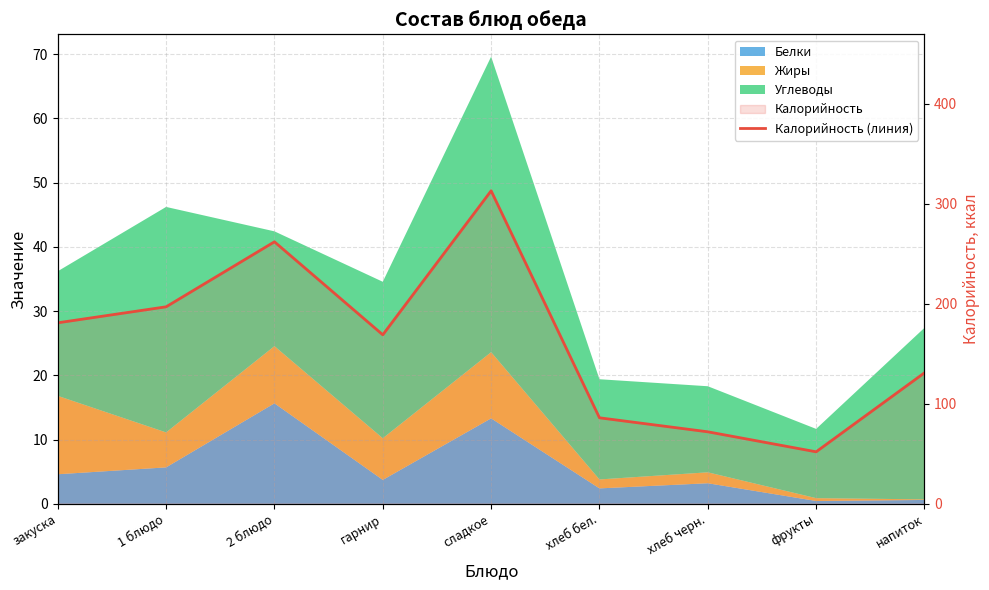

What is the value of the 1st point from the left?

181